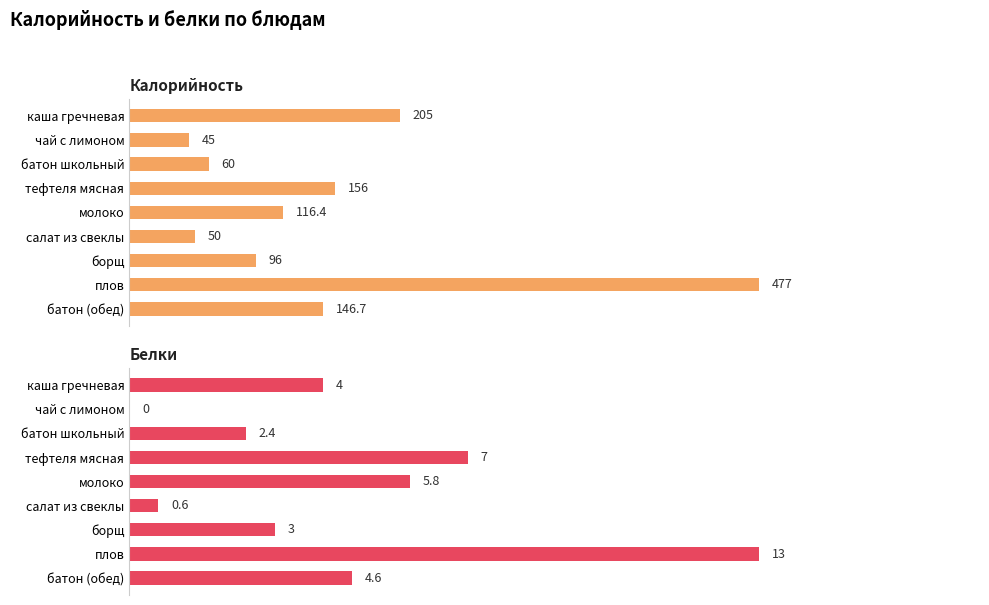

What is the sum of the Белки values at плов and борщ?

16.0